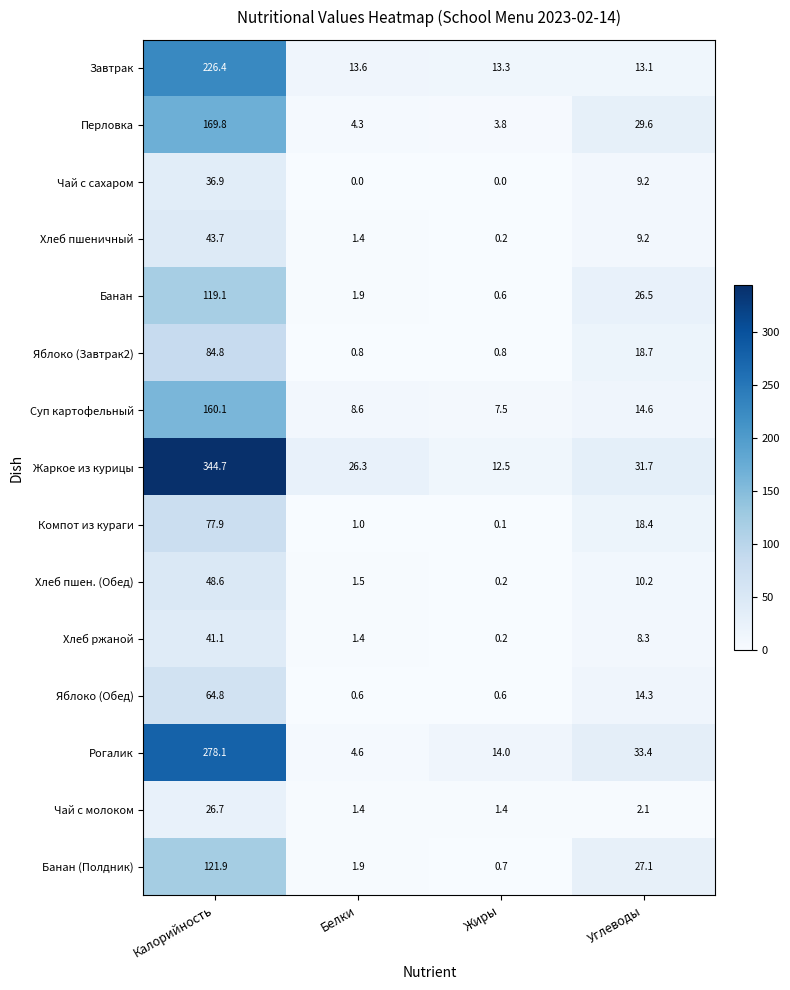

The value of Банан (Полдник) at Калорийность is 121.9. True or false?

True